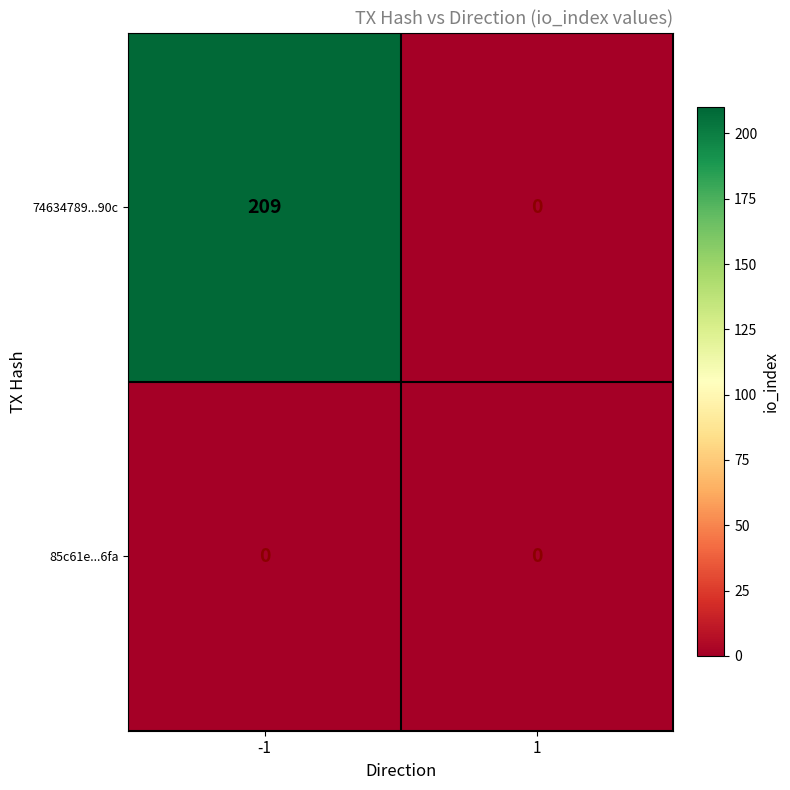

Reading right to left, list all the values displayed in this chart.

74634789...90c: 1=0	-1=209
85c61e...6fa: 1=0	-1=0